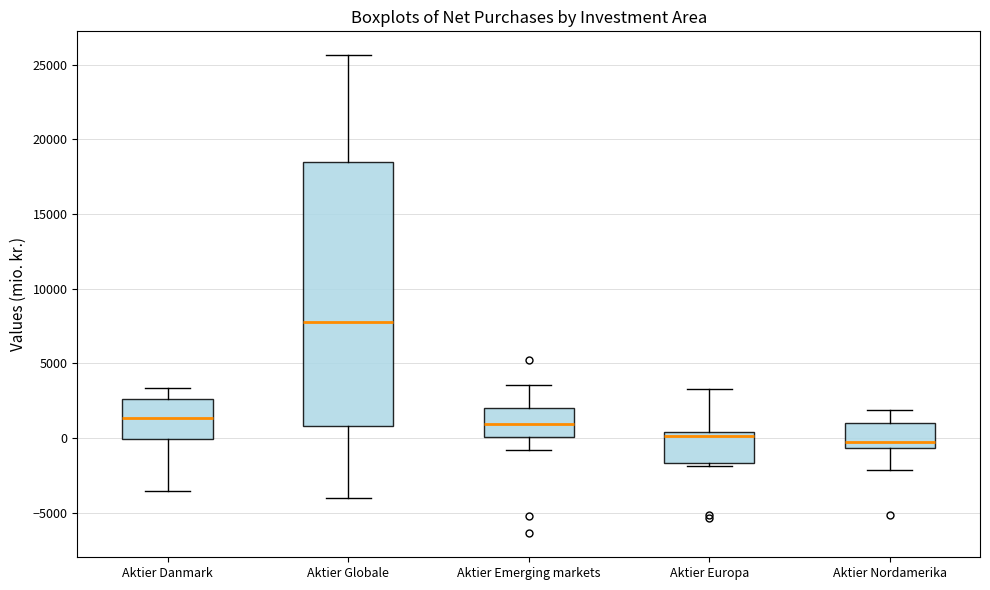

Comparing the boxes themselves (not the whiskers), which one is the tallest?

Aktier Globale